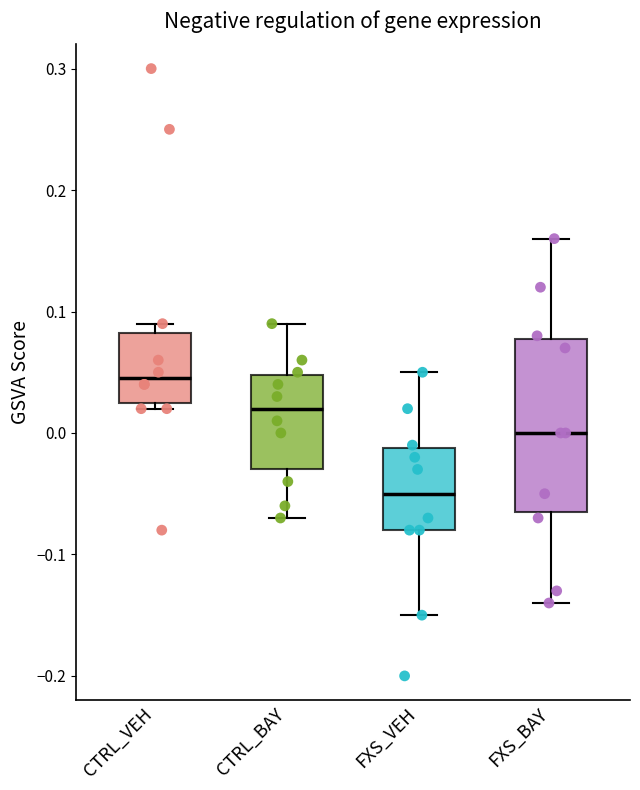

Which box has the highest median line?

CTRL_VEH